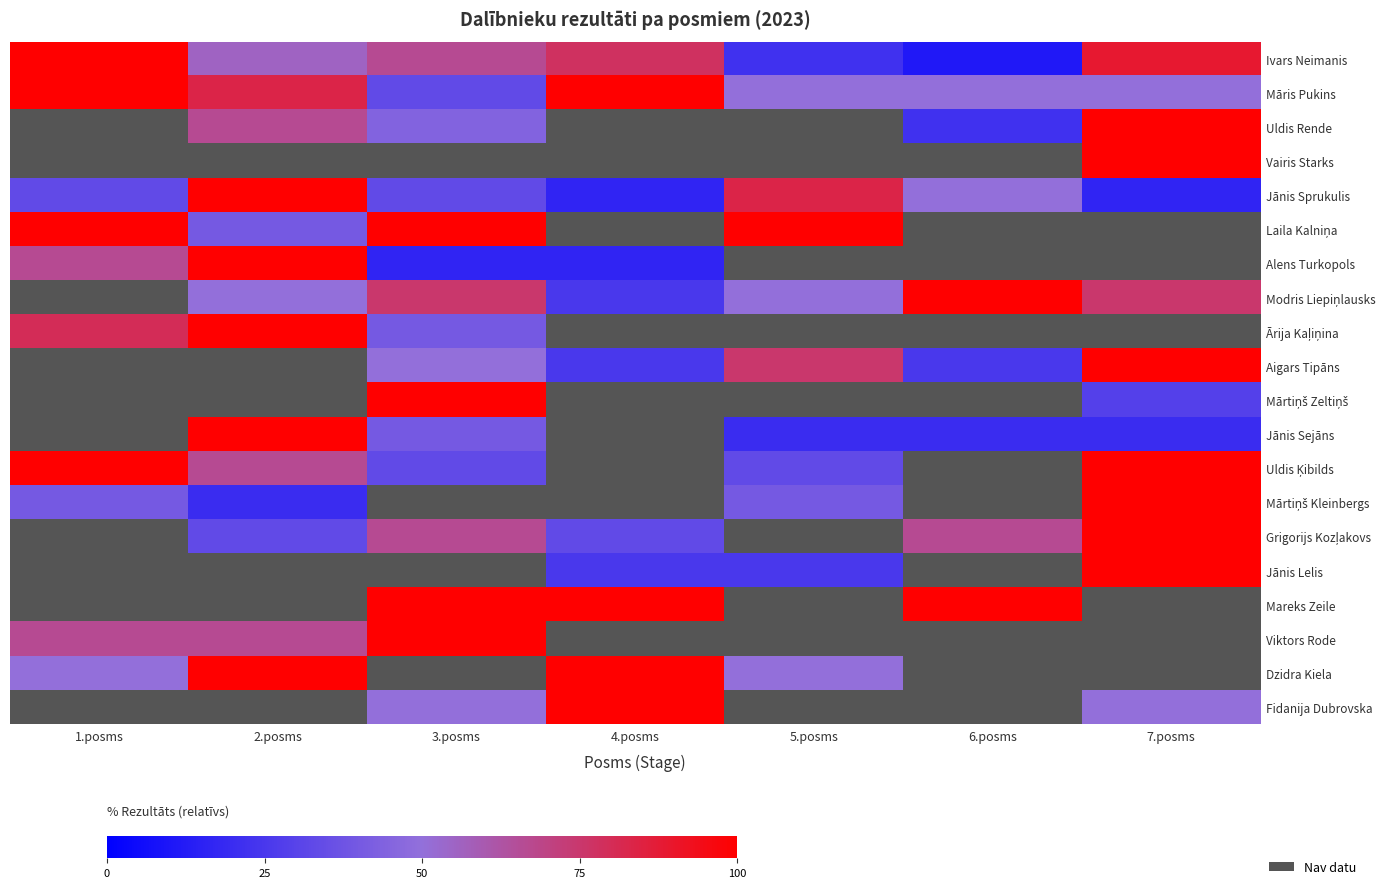

At which category is the sum across all series the highest?

7.posms